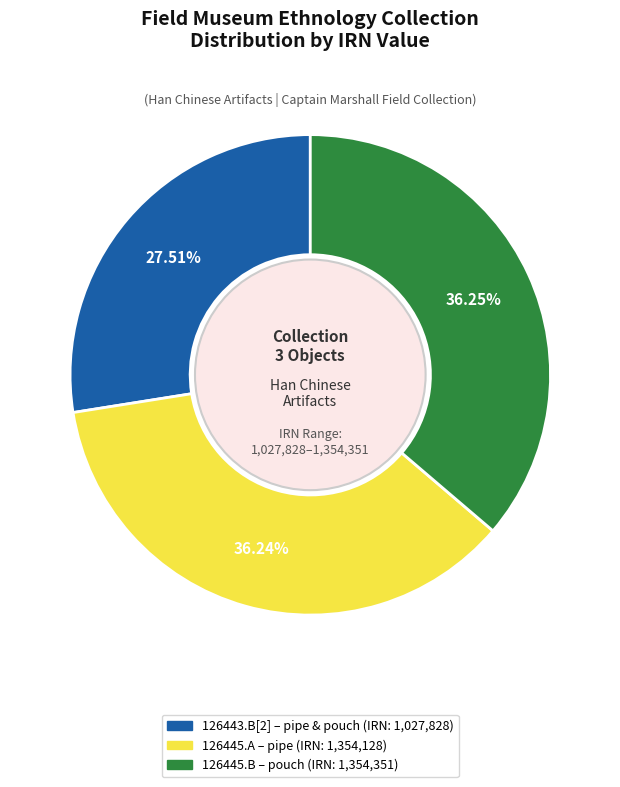

Combined, do 126445.A – pipe (IRN: 1,354,128) and 126443.B[2] – pipe & pouch (IRN: 1,027,828) account for over 50%?

Yes